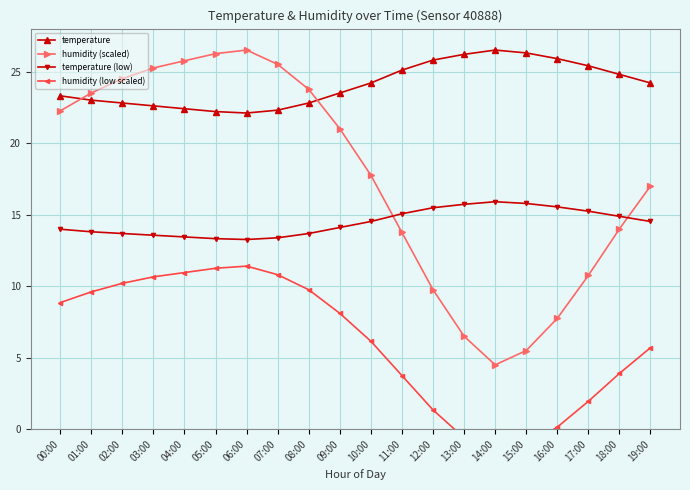

What is the value of the humidity (low scaled) point at the 15th from the left?

-1.8